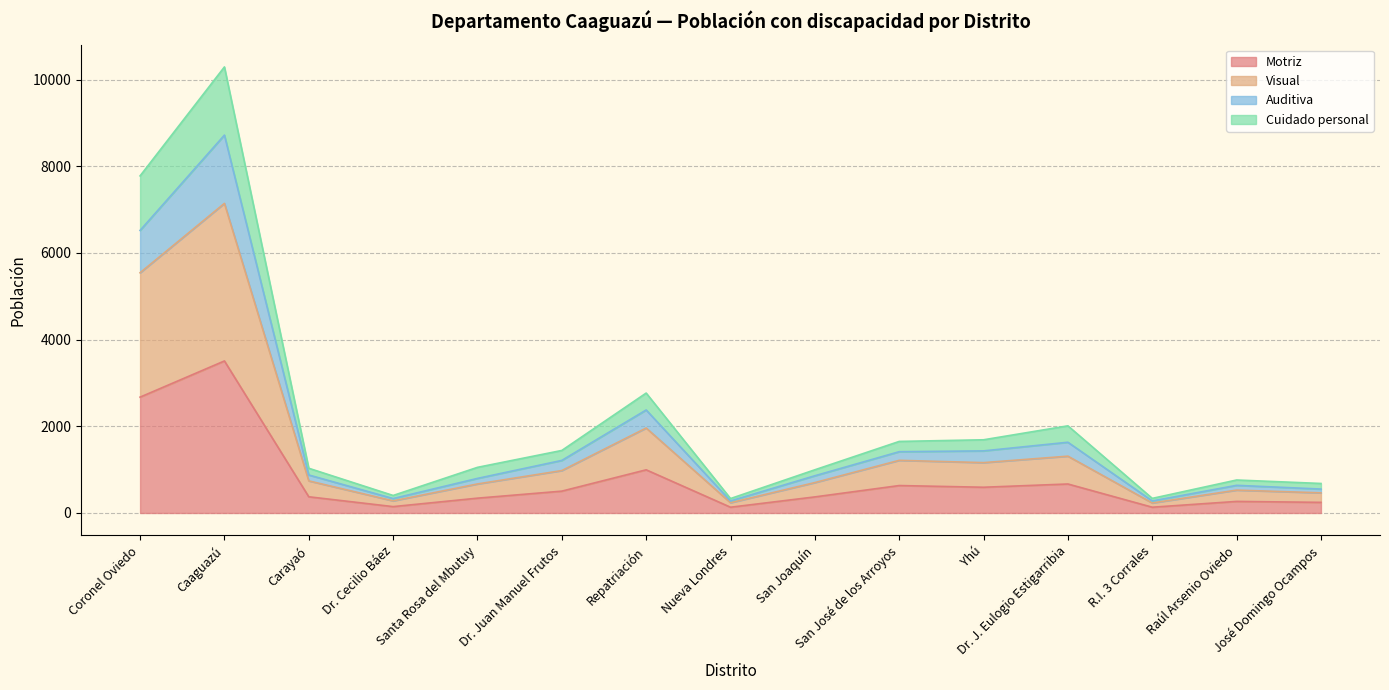

Does the chart display data point markers on the line(s)?

No